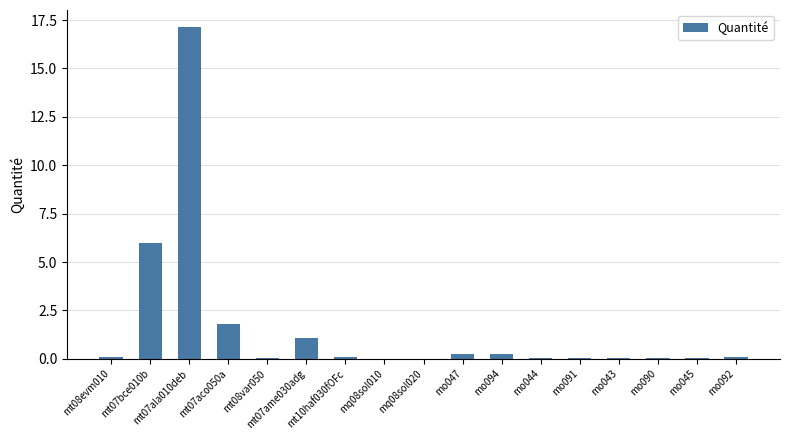

The chart shows a value of 0.0 at mt08var050. True or false?

True